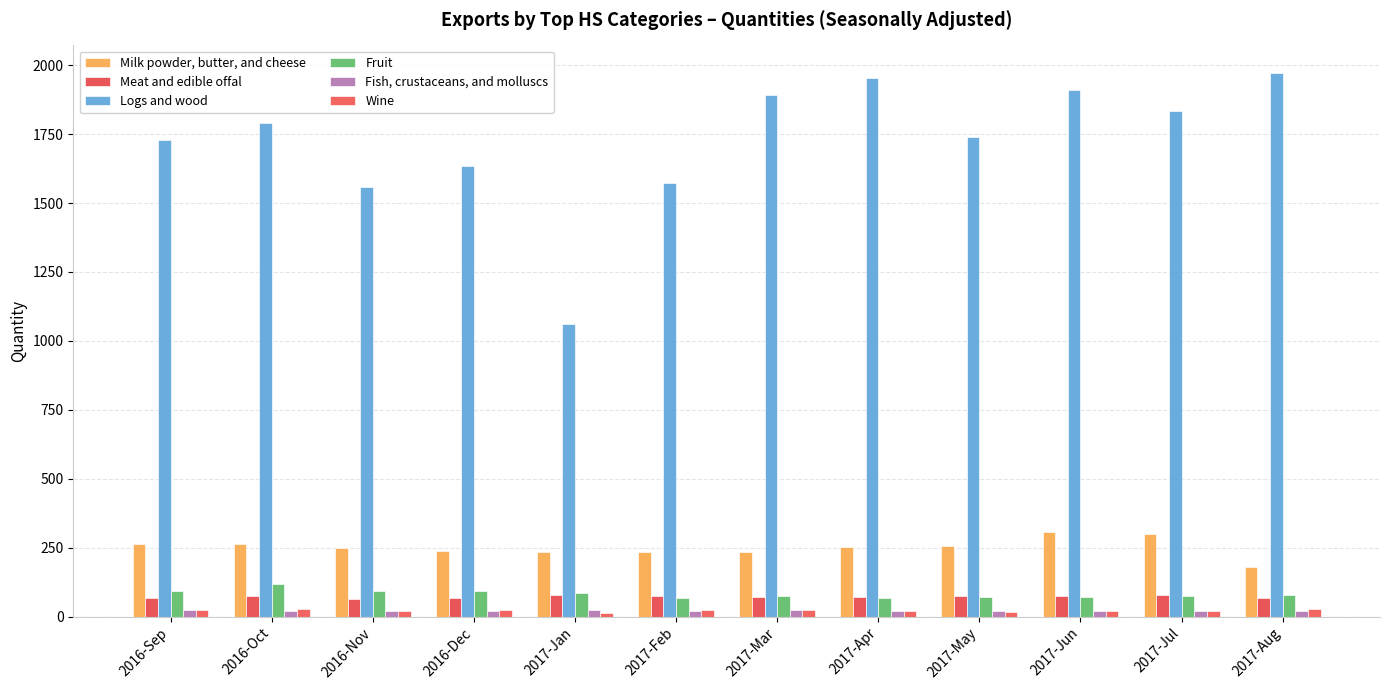

How many data points in Wine are less than 21?

6